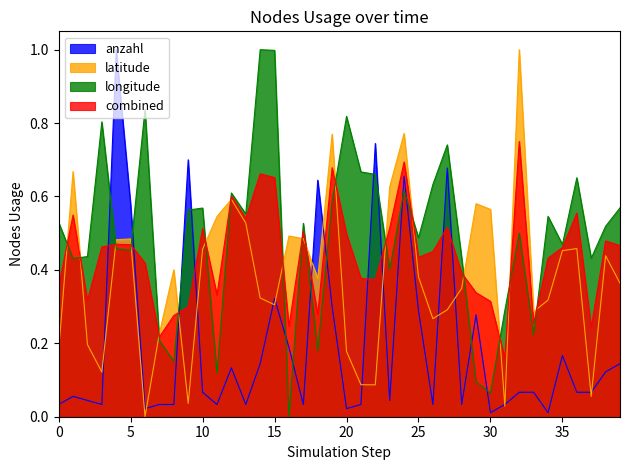

Which category has the highest value across all series?

32